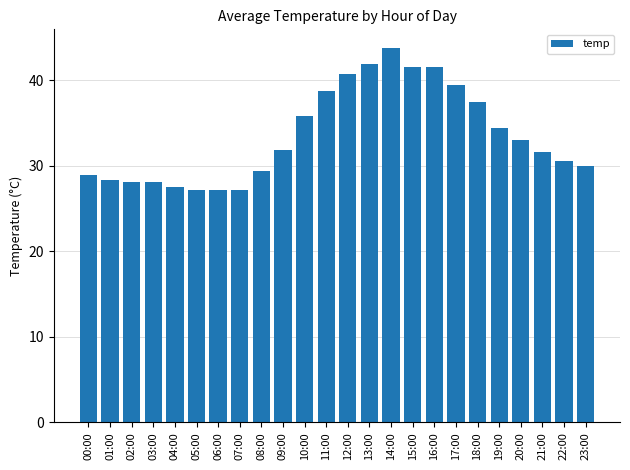

What value does the data have at 19:00?

34.5